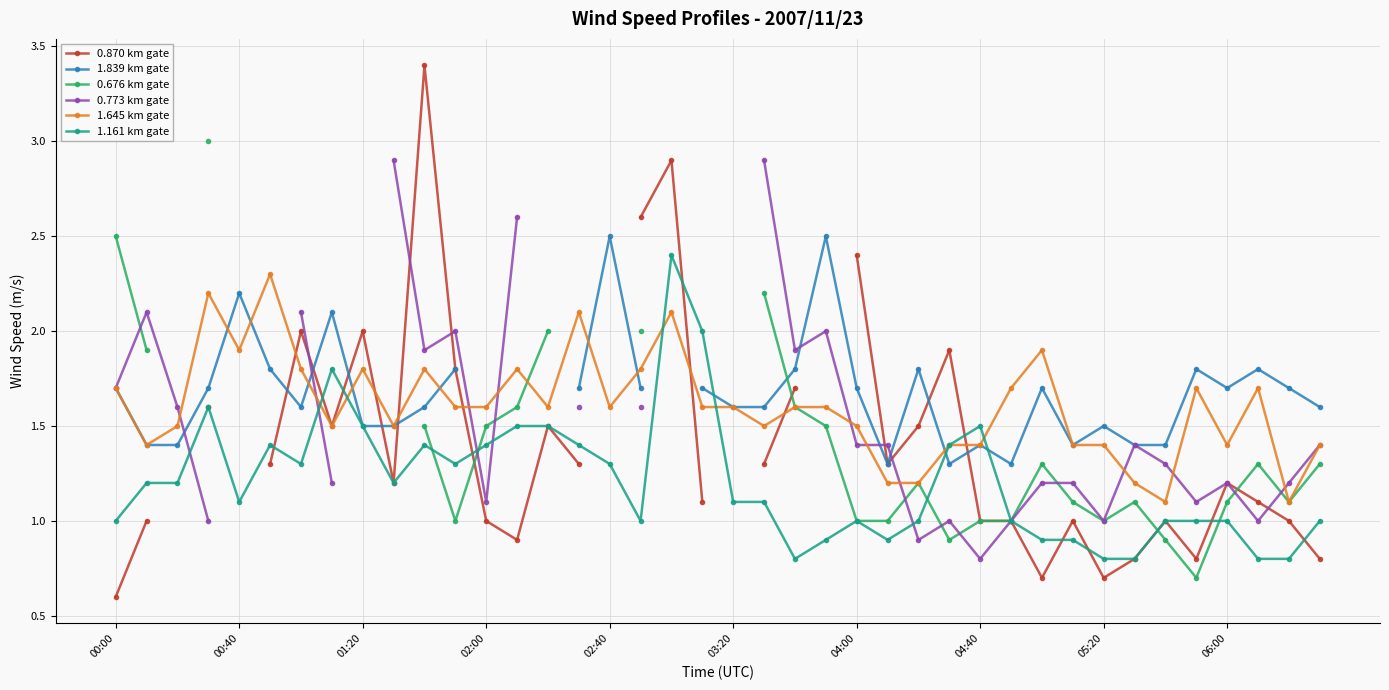

Rank the series at 11 from highest to lowest value.

0.773 km gate, 0.870 km gate, 1.839 km gate, 1.645 km gate, 1.161 km gate, 0.676 km gate